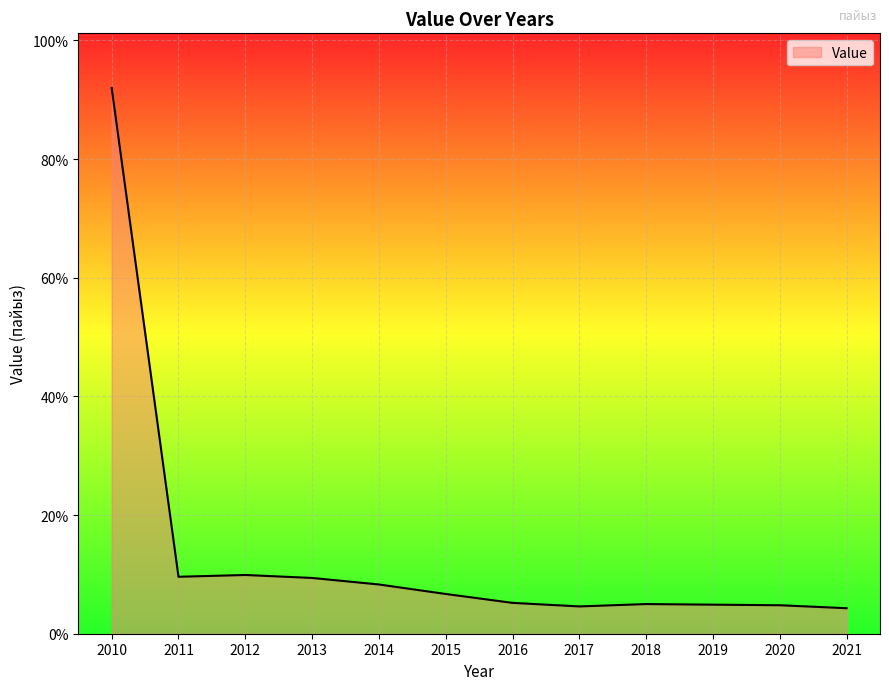

What value does the data have at 2020?

4.8